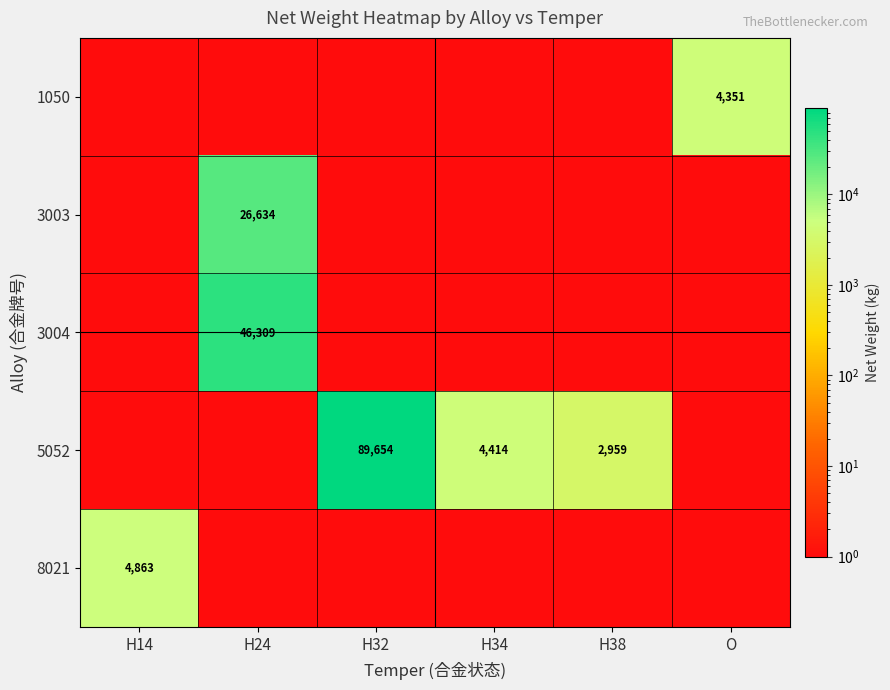

What is the difference between the maximum and minimum values in the 5052 series?

89653